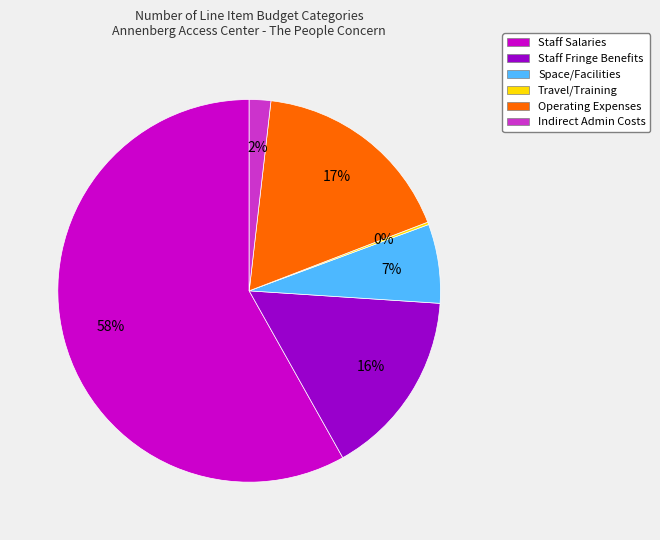

To the nearest percent, what is the average slice percentage?

17%